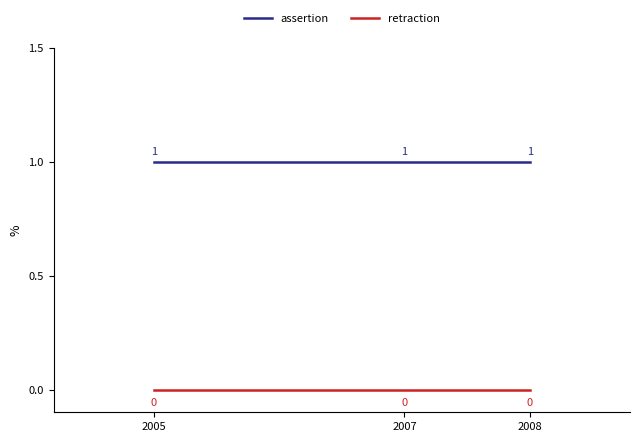

List the series in order of their peak value, highest first.

assertion, retraction